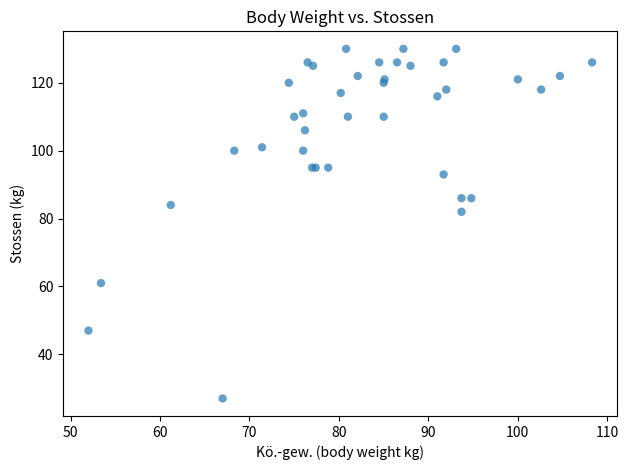

What Y value in the scatter plot is closest to 78?

82